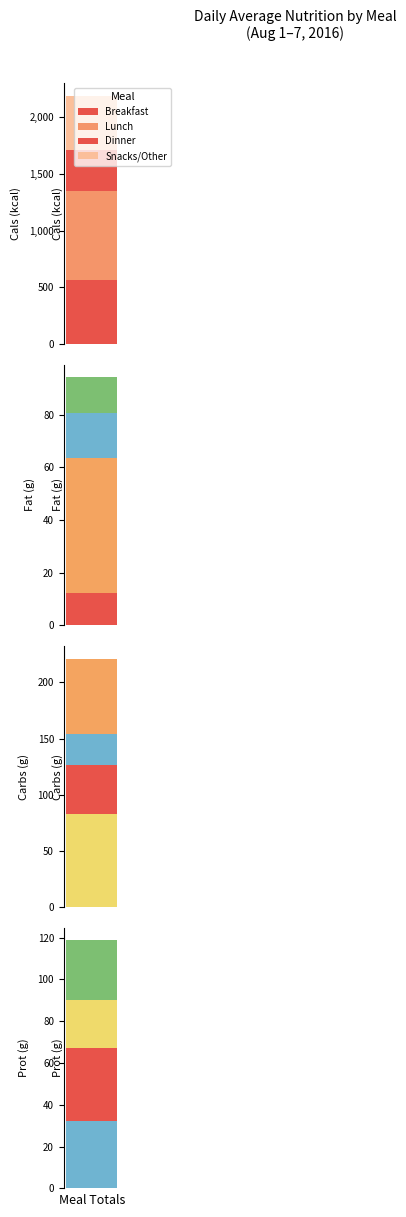

What is the spread (max minus min) of values at Snacks/Other?

469.3